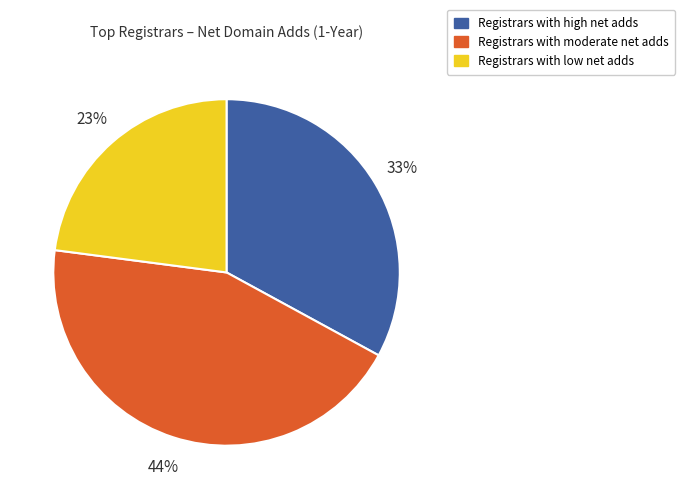

Is there any slice that represents more than half of the pie?

No